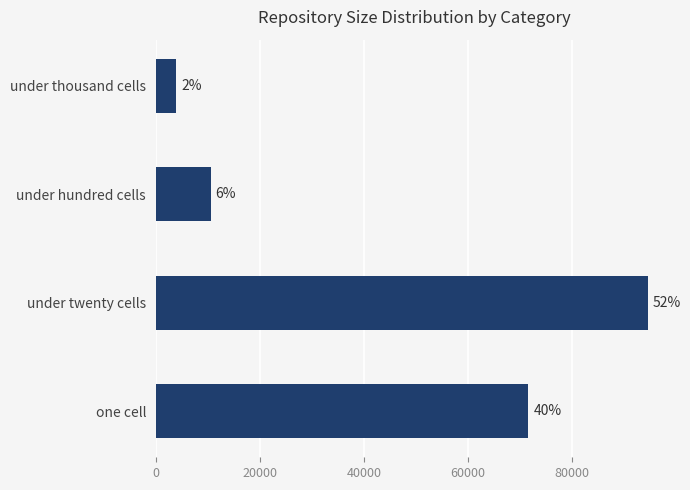

Does the chart contain any negative values?

No